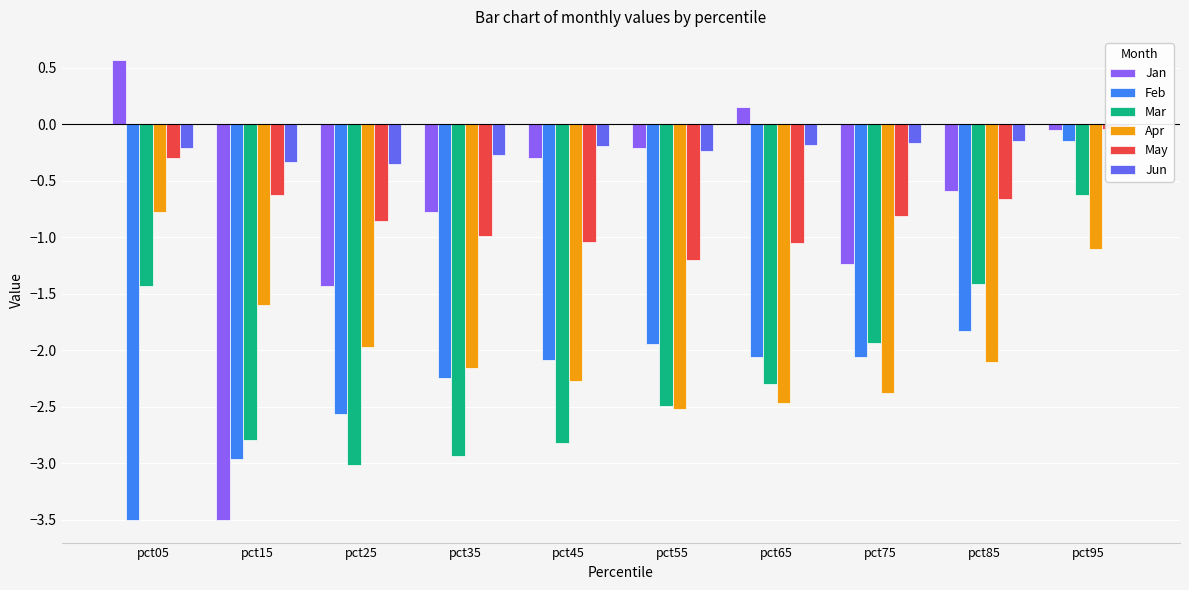

True or false: Apr has a value of -1.3 at pct65.

False